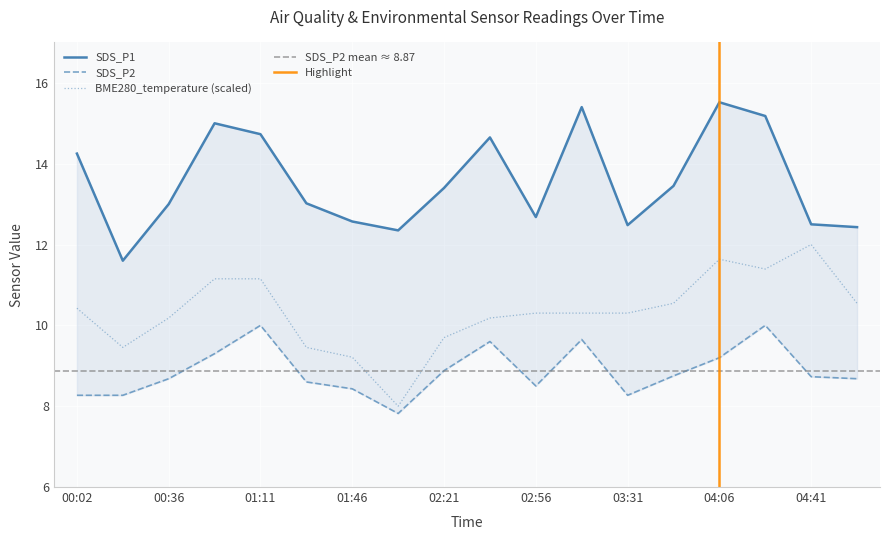

Reading left to right, list all the values displayed in this chart.

SDS_P1: 00:02=14.2	00:19=11.6	00:36=13.0	00:53=15.0	01:11=14.7	01:28=13.0	01:46=12.6	02:03=12.3	02:21=13.4	02:38=14.7	02:56=12.7	03:13=15.4	03:31=12.5	03:48=13.4	04:06=15.5	04:23=15.2	04:41=12.5	04:58=12.4
SDS_P2: 00:02=8.3	00:19=8.3	00:36=8.7	00:53=9.3	01:11=10.0	01:28=8.6	01:46=8.4	02:03=7.8	02:21=8.9	02:38=9.6	02:56=8.5	03:13=9.7	03:31=8.3	03:48=8.8	04:06=9.2	04:23=10.0	04:41=8.7	04:58=8.7
BME280_temperature: 00:02=10.4	00:19=9.5	00:36=10.2	00:53=11.2	01:11=11.2	01:28=9.5	01:46=9.2	02:03=8.0	02:21=9.7	02:38=10.2	02:56=10.3	03:13=10.3	03:31=10.3	03:48=10.5	04:06=11.6	04:23=11.4	04:41=12.0	04:58=10.5